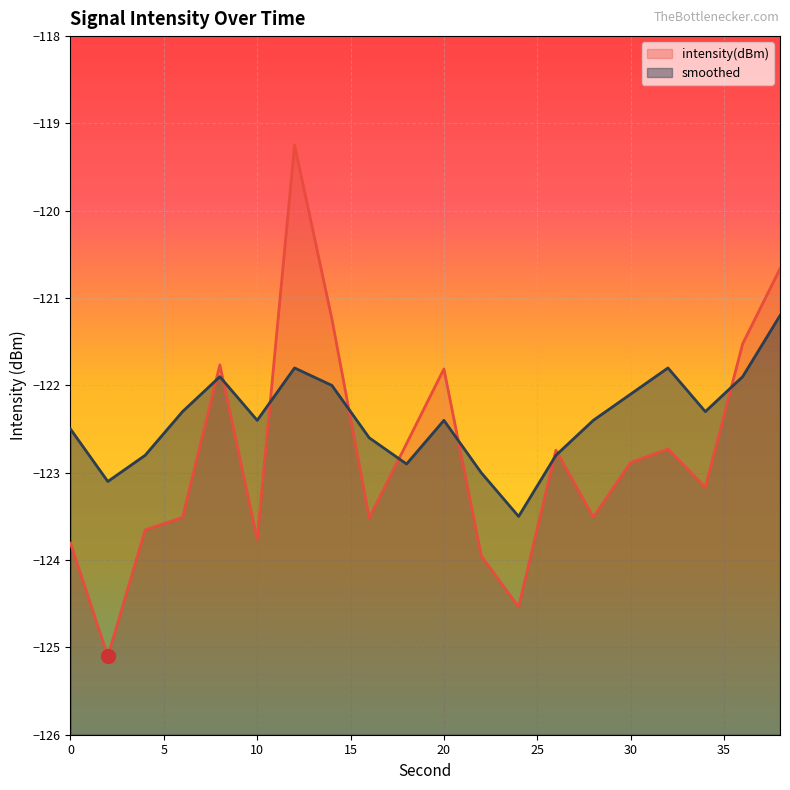

What is the value of the smoothed point at the 16th from the left?

-122.1